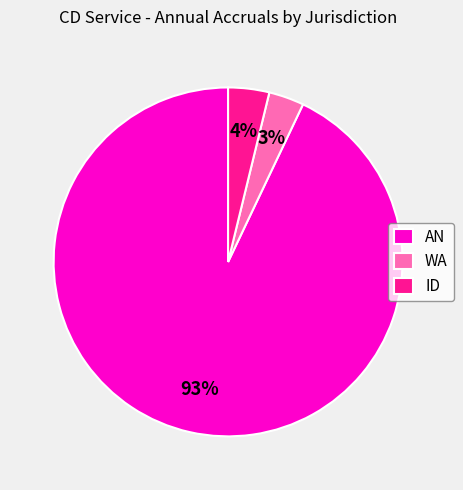

What percentage is the ID slice, to the nearest percent?

4%